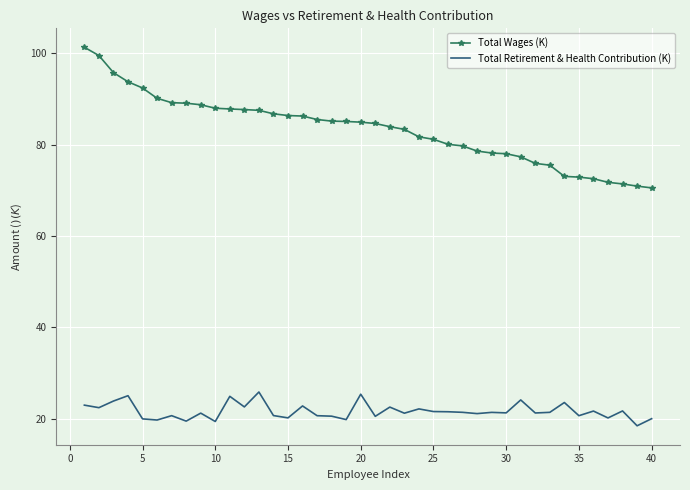

Rank the series by their maximum value, from lowest to highest.

Total Retirement & Health Contribution (K), Total Wages (K)